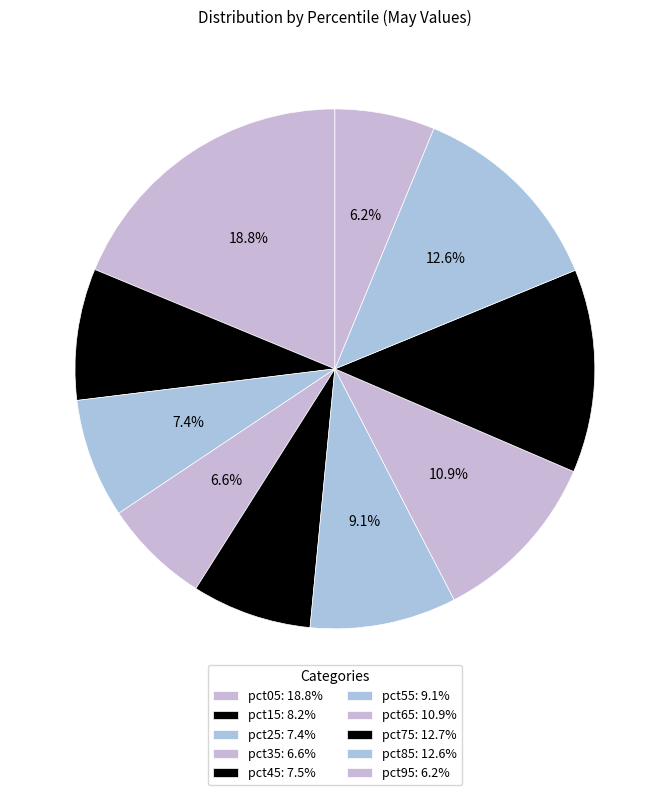

Is it true that pct25 is 1% of the pie?

False